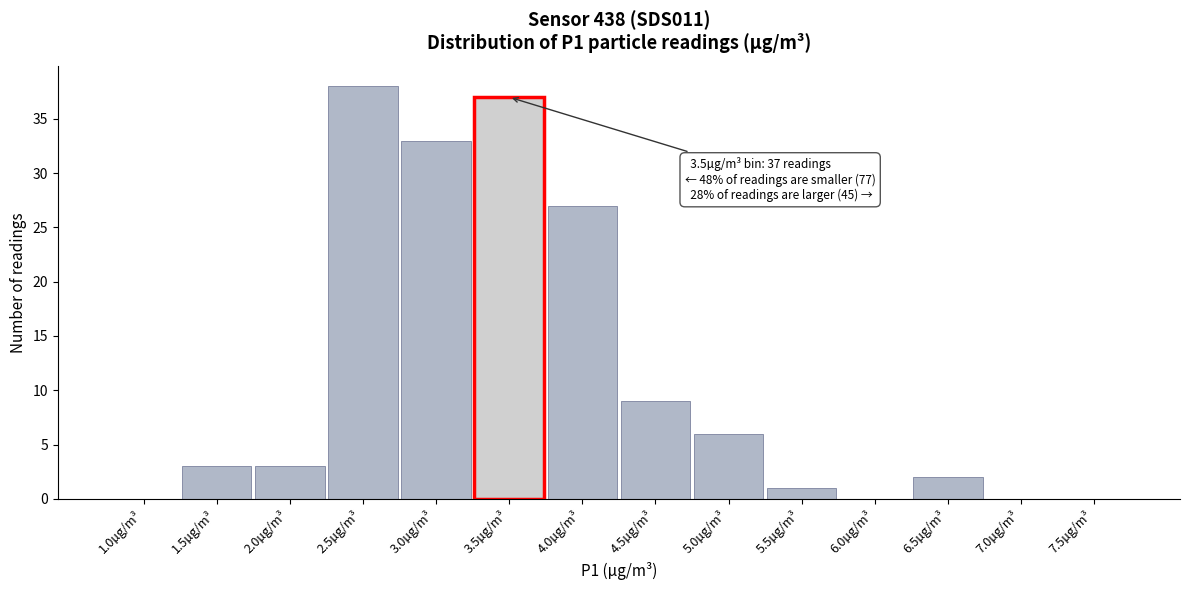

Reading right to left, what are all the values shown in this chart?

7.5µg/m³=0	7.0µg/m³=0	6.5µg/m³=2	6.0µg/m³=0	5.5µg/m³=1	5.0µg/m³=6	4.5µg/m³=9	4.0µg/m³=27	3.5µg/m³=37	3.0µg/m³=33	2.5µg/m³=38	2.0µg/m³=3	1.5µg/m³=3	1.0µg/m³=0